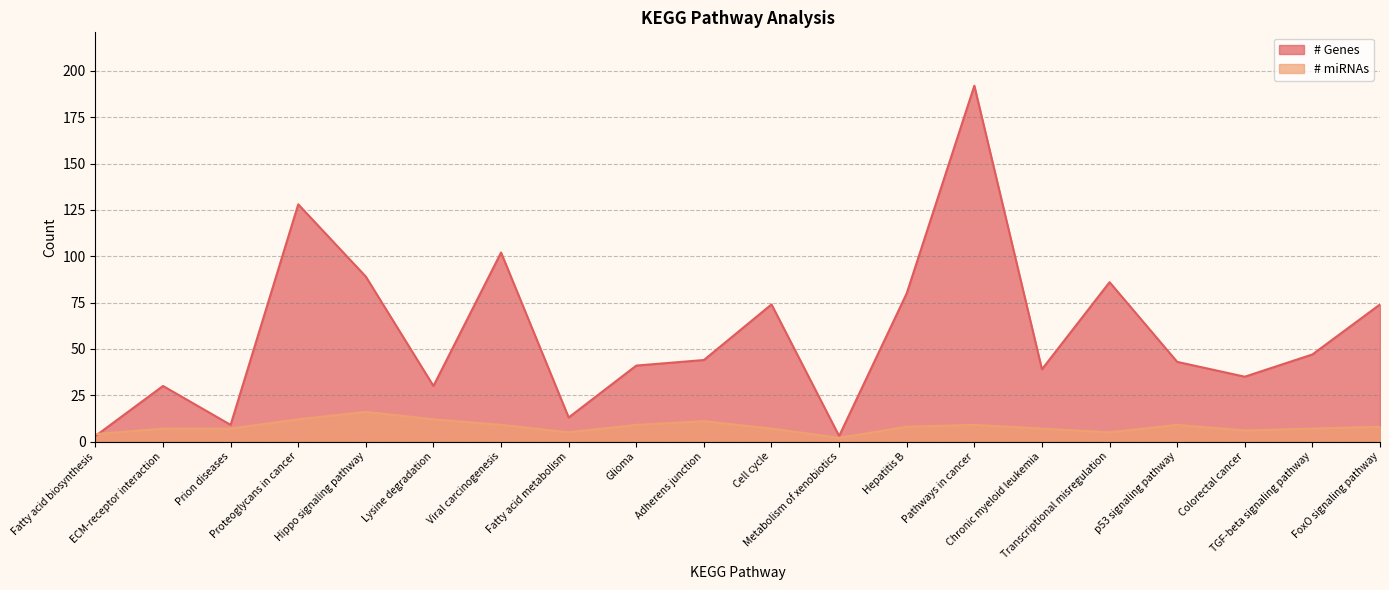

At Viral carcinogenesis, list the series in order from largest to smallest.

# Genes, # miRNAs